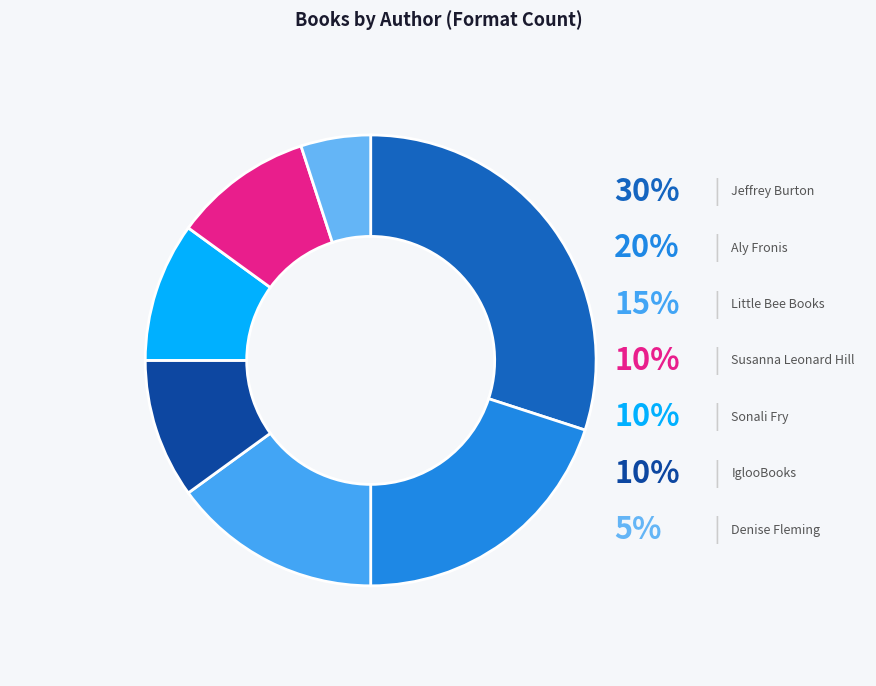

Which category has the smallest portion of the pie?

Denise Fleming